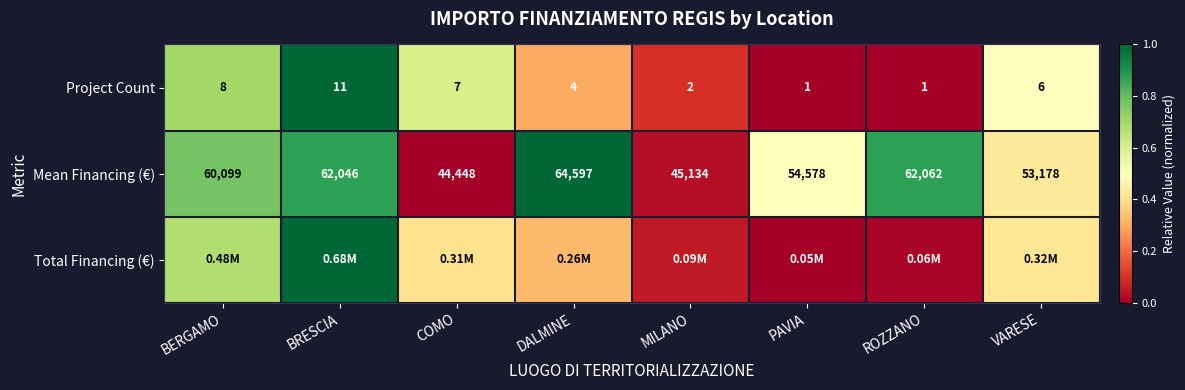

The Project Count series shows 1.2 at BERGAMO. True or false?

False